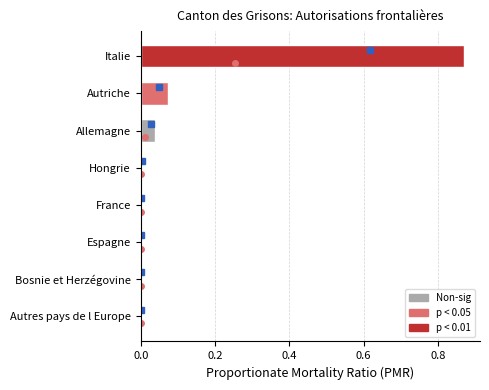

Which has a higher value, Allemagne or Autres pays de l Europe?

Allemagne